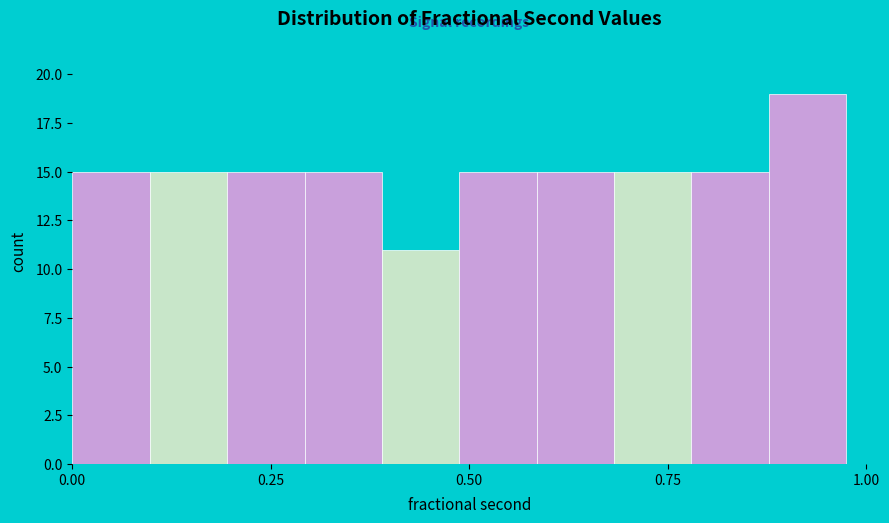

Read against the x-axis, roughly where is the centre of the tallest bar?

0.95